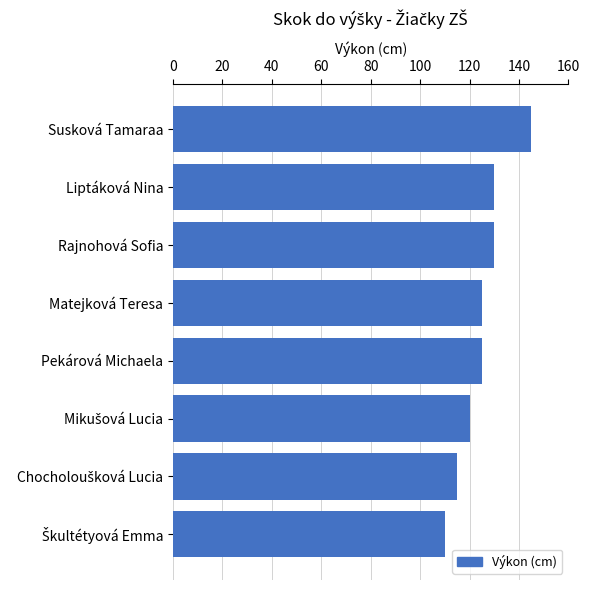

Which has a higher value, Liptáková Nina or Pekárová Michaela?

Liptáková Nina